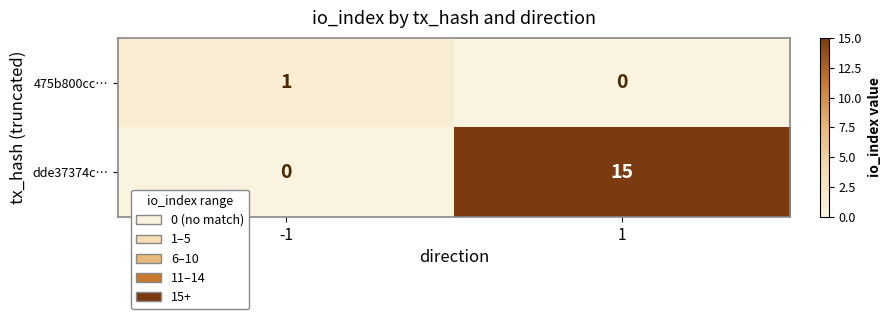

Reading left to right, extract all data points from this chart.

475b800cc…: -1=1	1=0
dde37374c…: -1=0	1=15